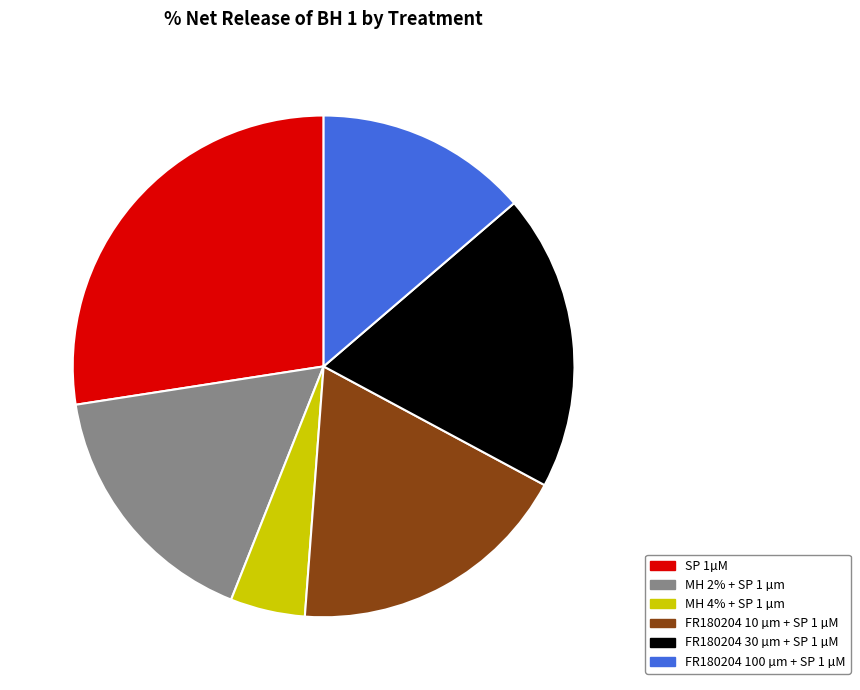

To the nearest percent, what percentage of the pie is MH 4% + SP 1 µm?

5%